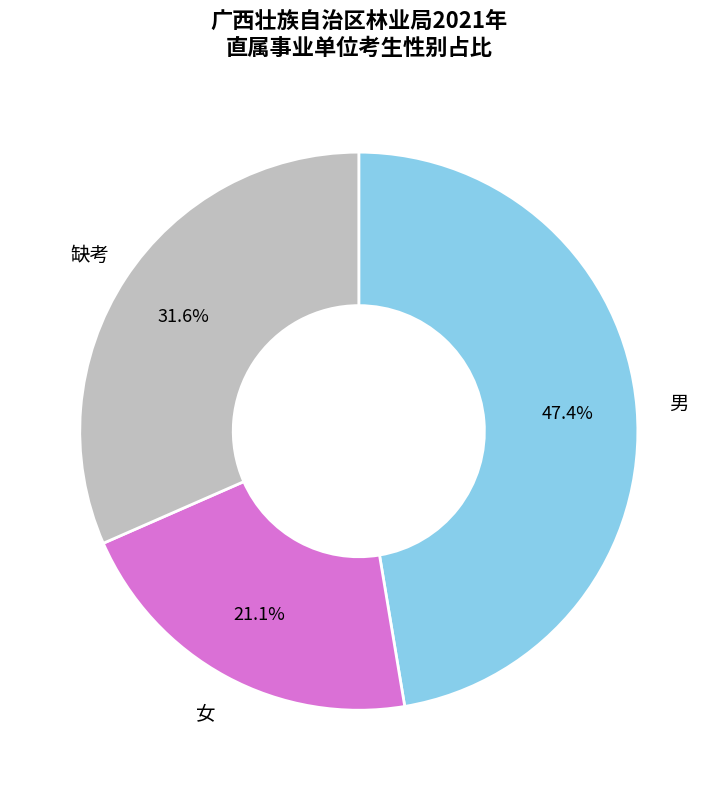

Is 女 the majority of the pie?

No